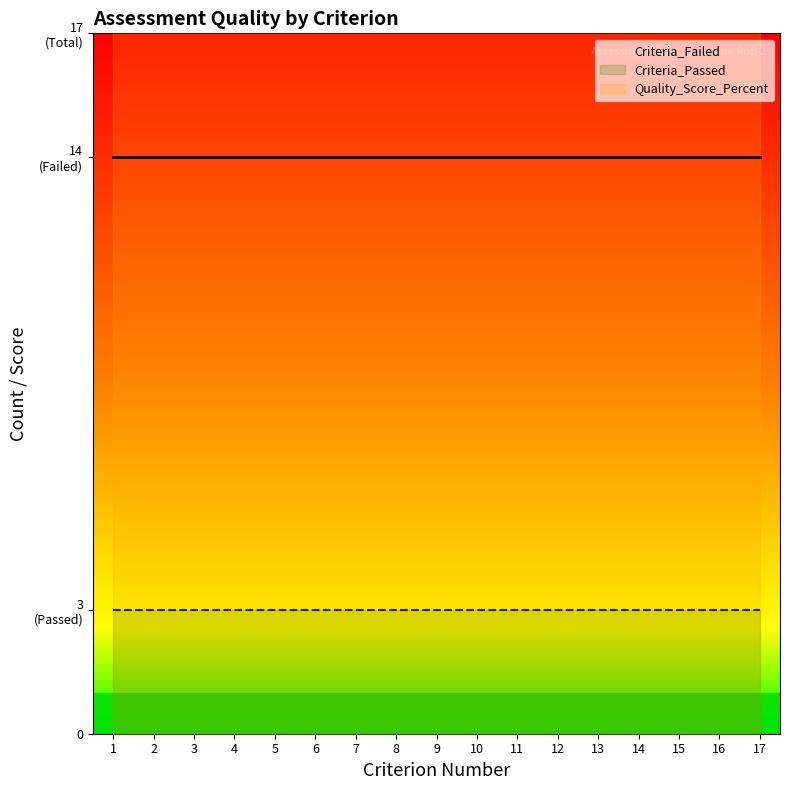

At which category does the chart reach its minimum across all series?

1